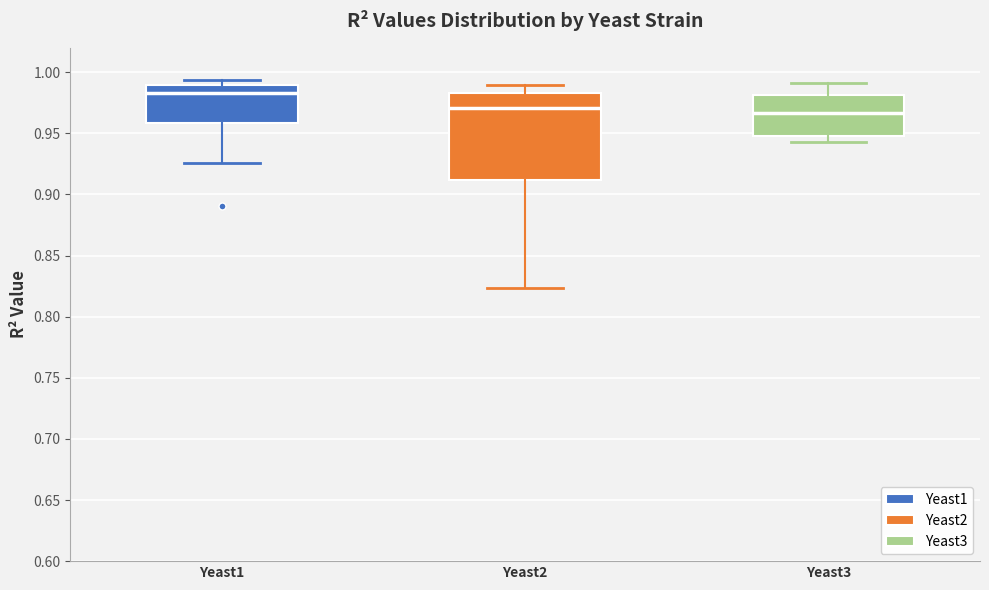

Which box has the highest median line?

Yeast1